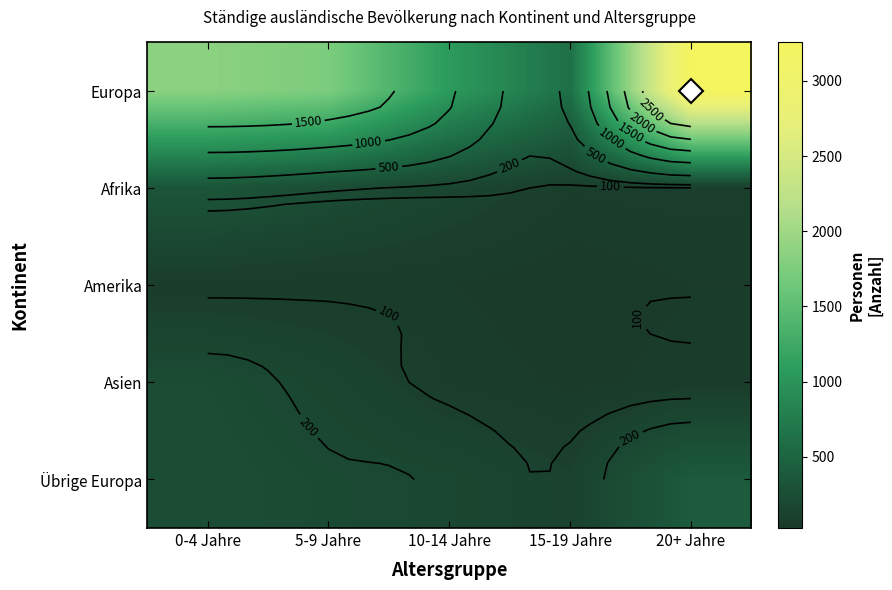

How many series are shown in this chart?

5